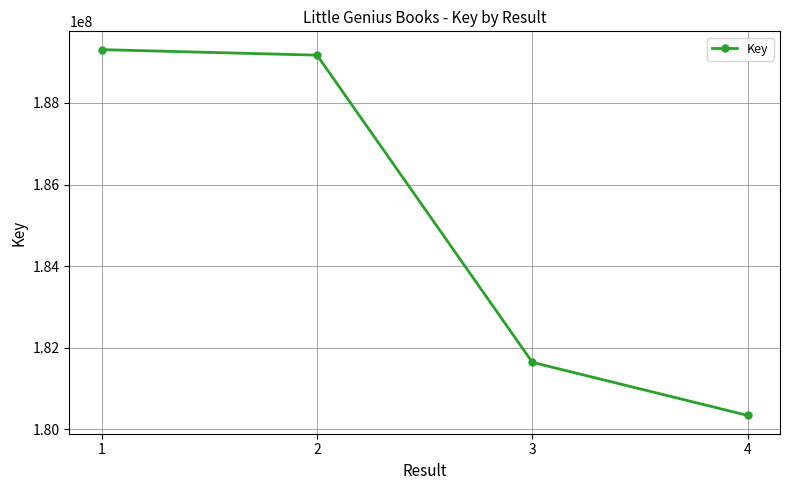

What is the minimum value shown in the chart?

180341144